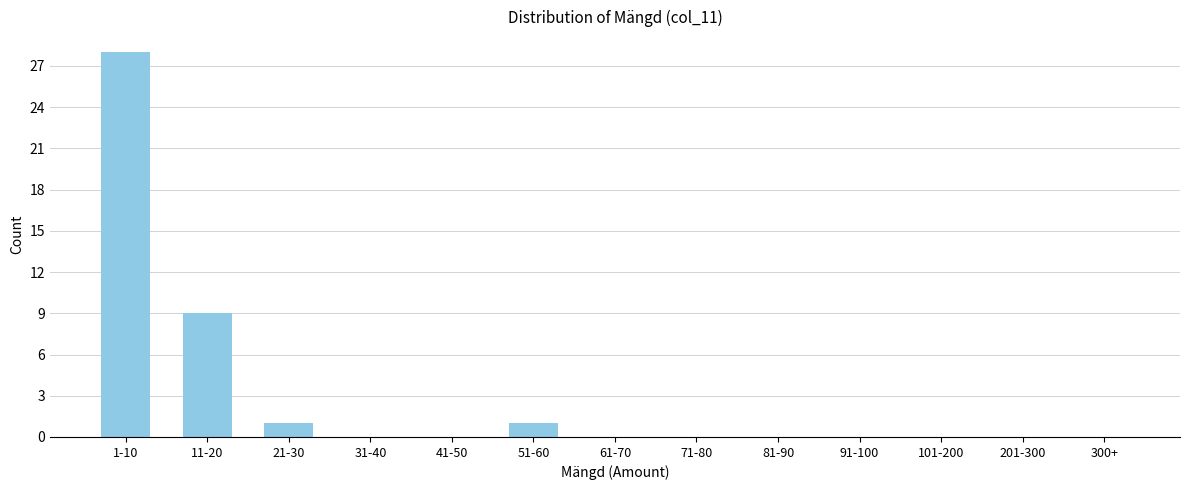

Reading right to left, list all the values displayed in this chart.

300+=0	201-300=0	101-200=0	91-100=0	81-90=0	71-80=0	61-70=0	51-60=1	41-50=0	31-40=0	21-30=1	11-20=9	1-10=28